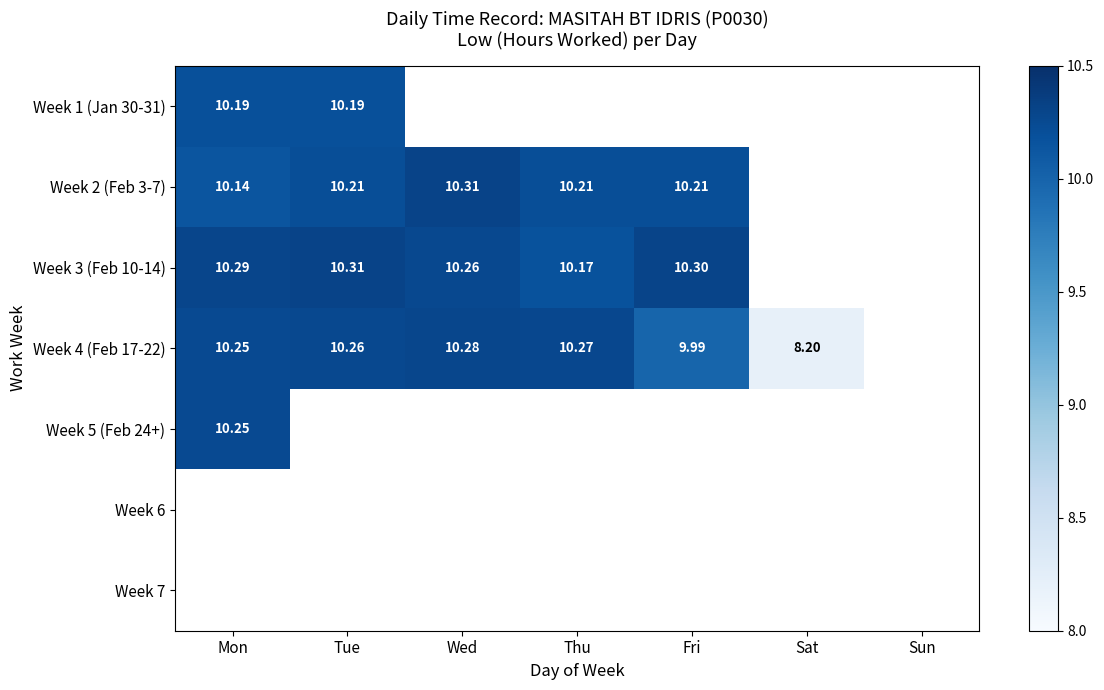

Which series has the widest spread of values?

Week 4 (Feb 17-22)